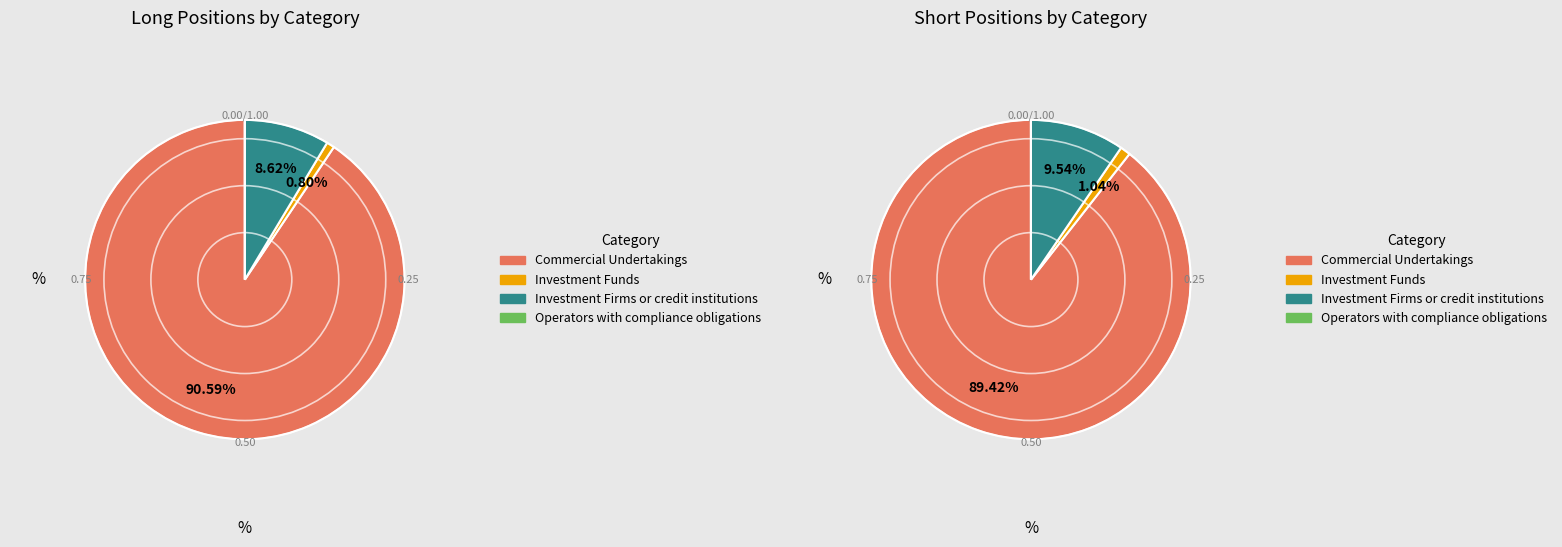

Count the number of slices in the pie.

4